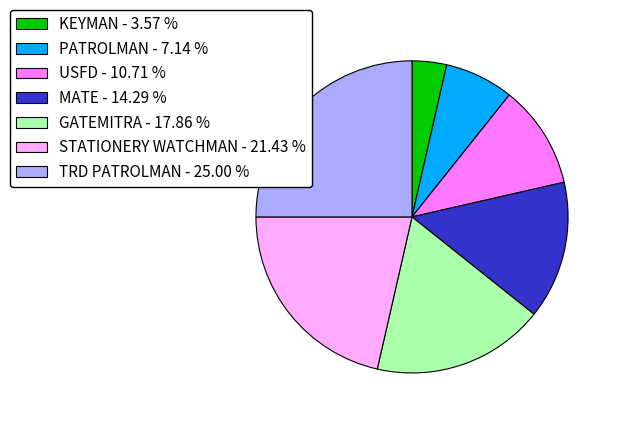

Which has a higher value, GATEMITRA or KEYMAN?

GATEMITRA